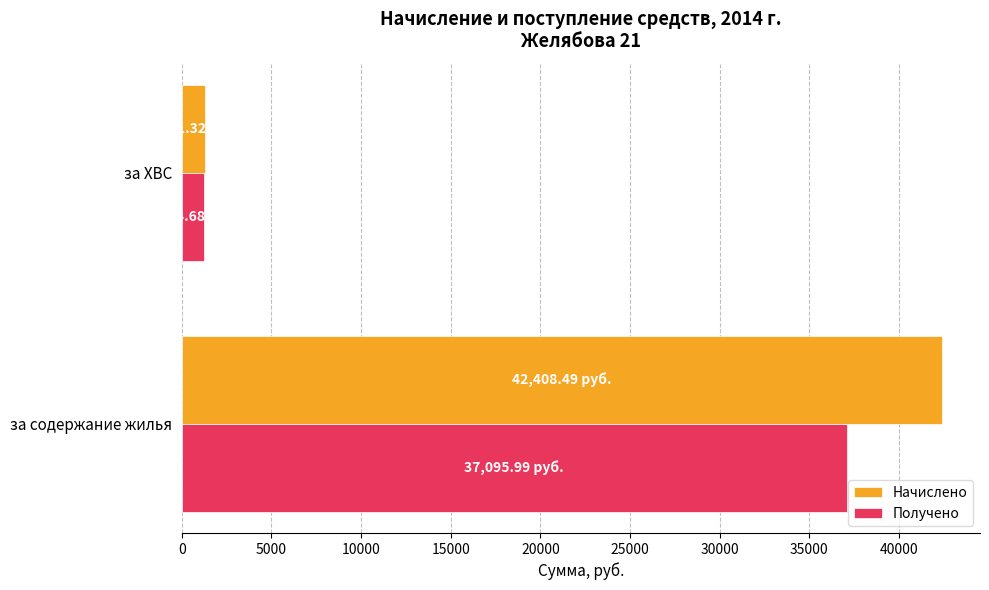

Which series has the widest spread of values?

Начислено